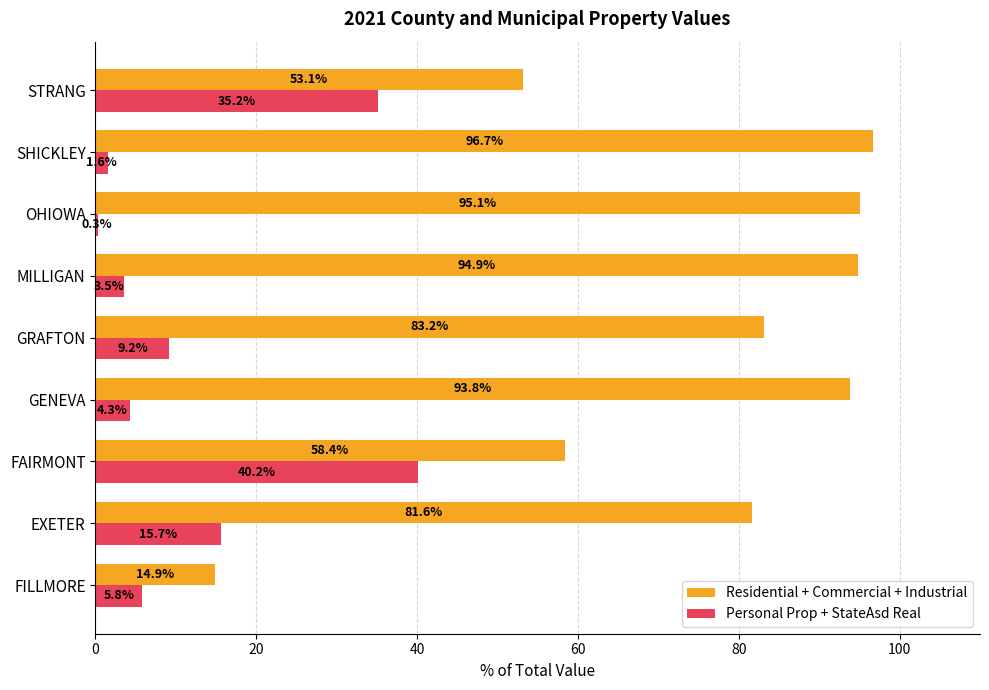

Is it true that Residential + Commercial + Industrial equals 53.1 at STRANG?

True